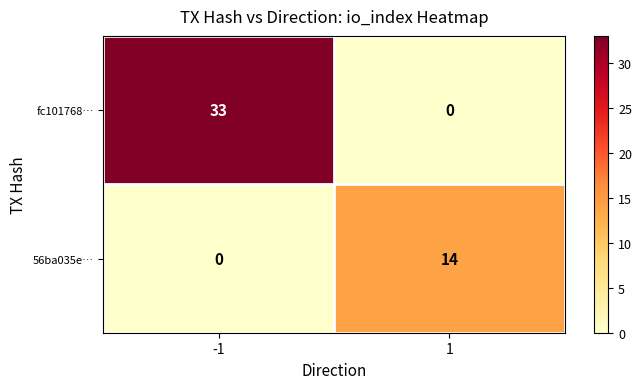

Which label corresponds to the largest value in the chart?

-1